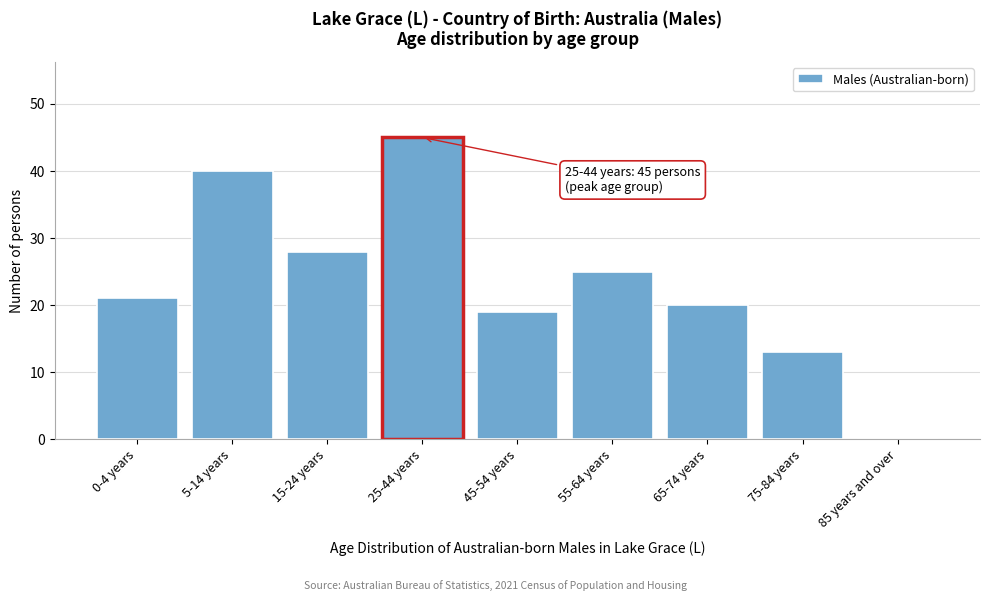

Reading right to left, extract all data points from this chart.

85 years and over=0	75-84 years=13	65-74 years=20	55-64 years=25	45-54 years=19	25-44 years=45	15-24 years=28	5-14 years=40	0-4 years=21